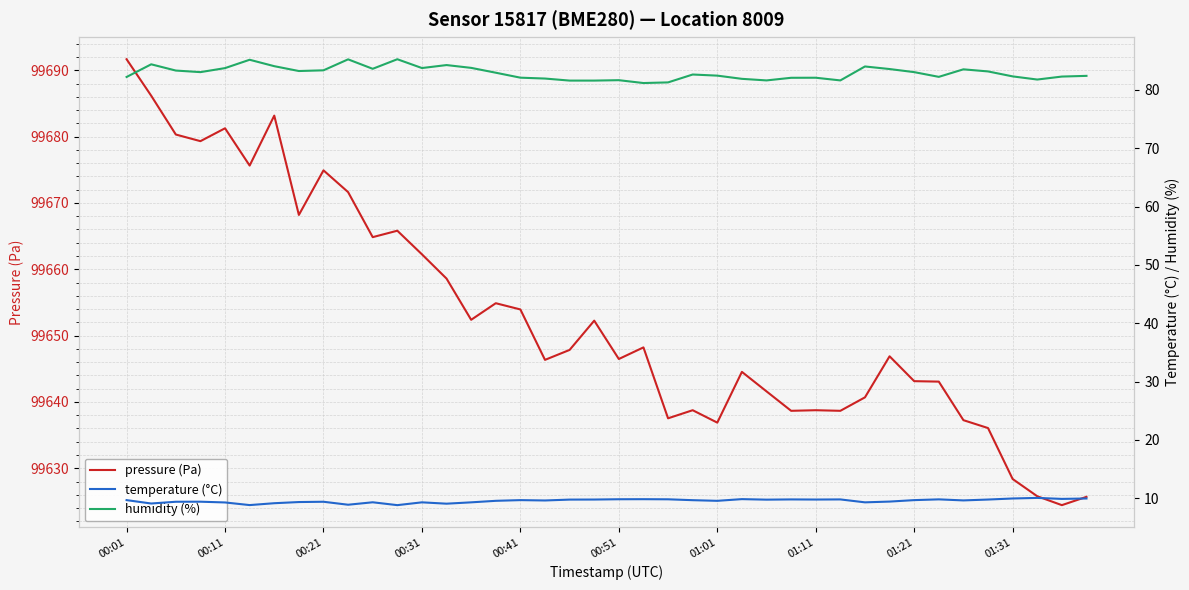

The value of pressure (Pa) at 00:51 is 99646.5. True or false?

True